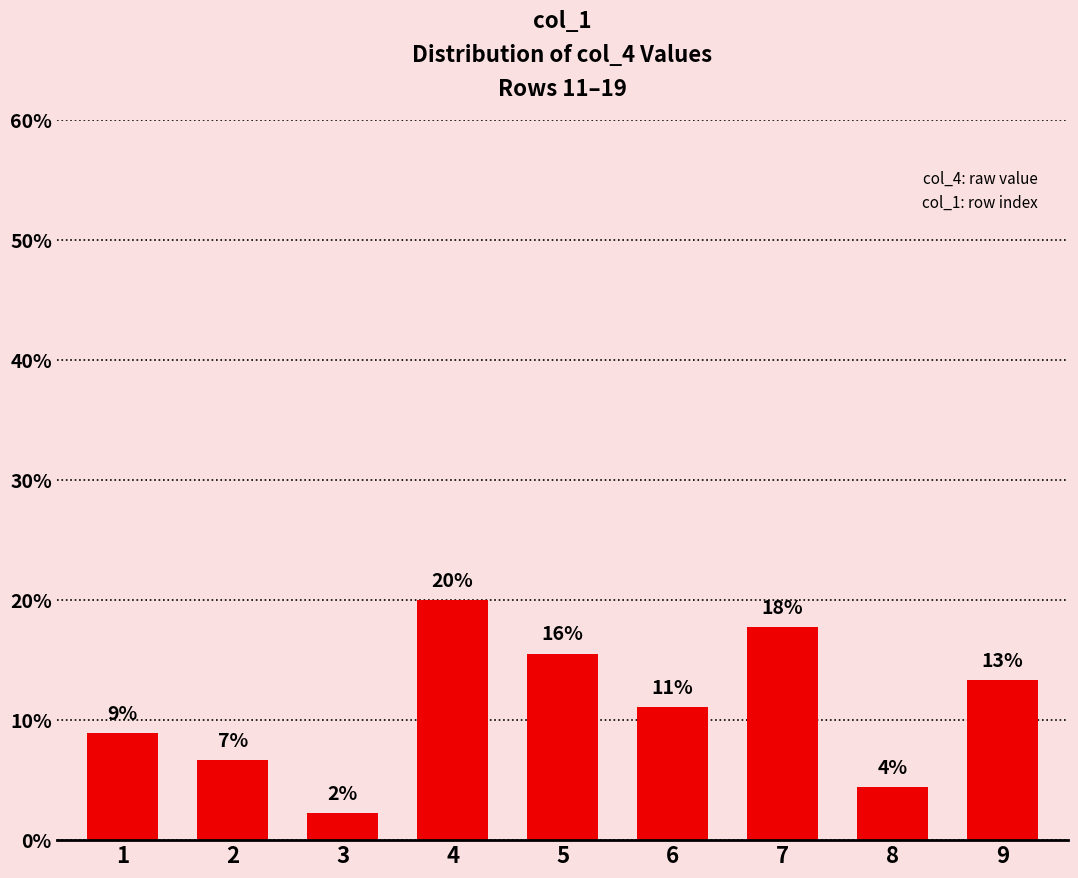

Reading left to right, transcribe all the data shown in this chart.

1=8.9	2=6.7	3=2.2	4=20.0	5=15.6	6=11.1	7=17.8	8=4.4	9=13.3